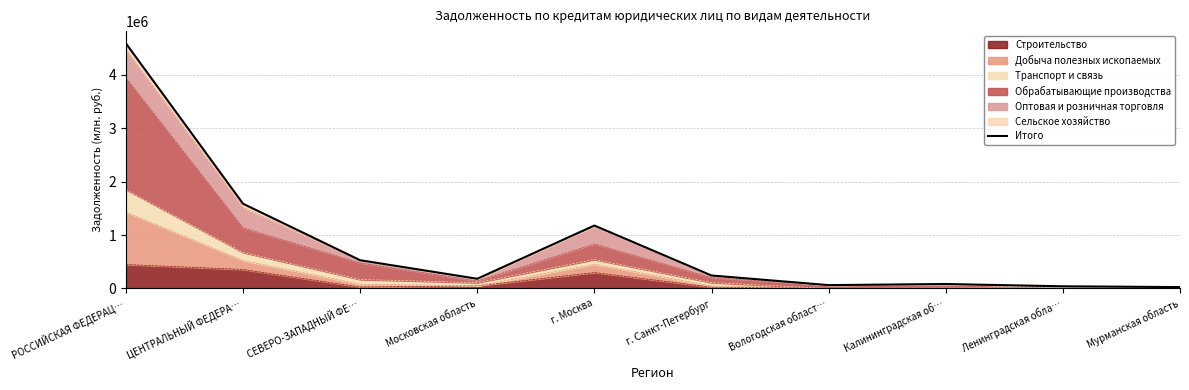

At which label does the data first exceed 242716?

РОССИЙСКАЯ ФЕДЕРАЦ…